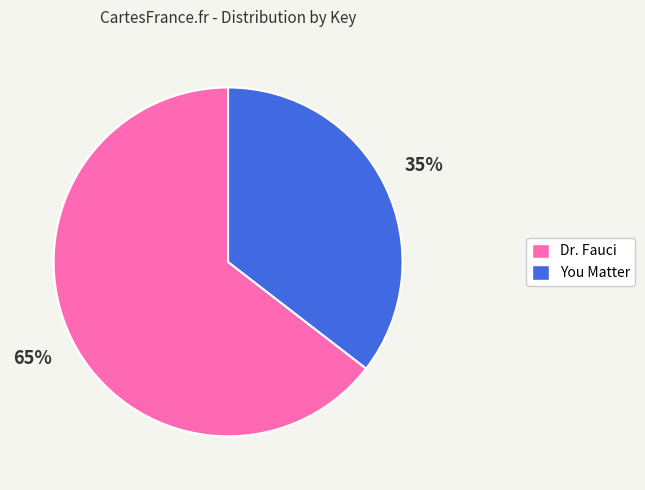

What percentage is the Dr. Fauci slice, to the nearest percent?

65%